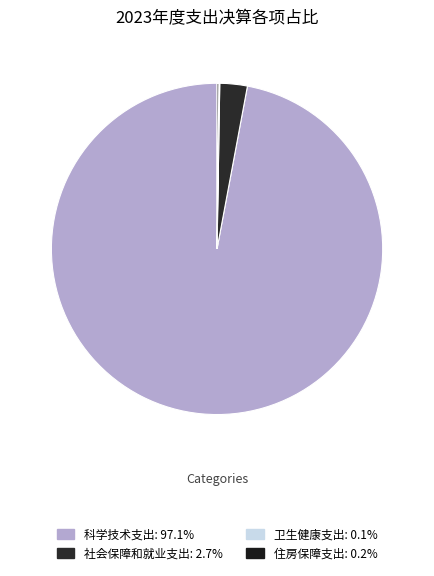

Which category has the smallest portion of the pie?

卫生健康支出